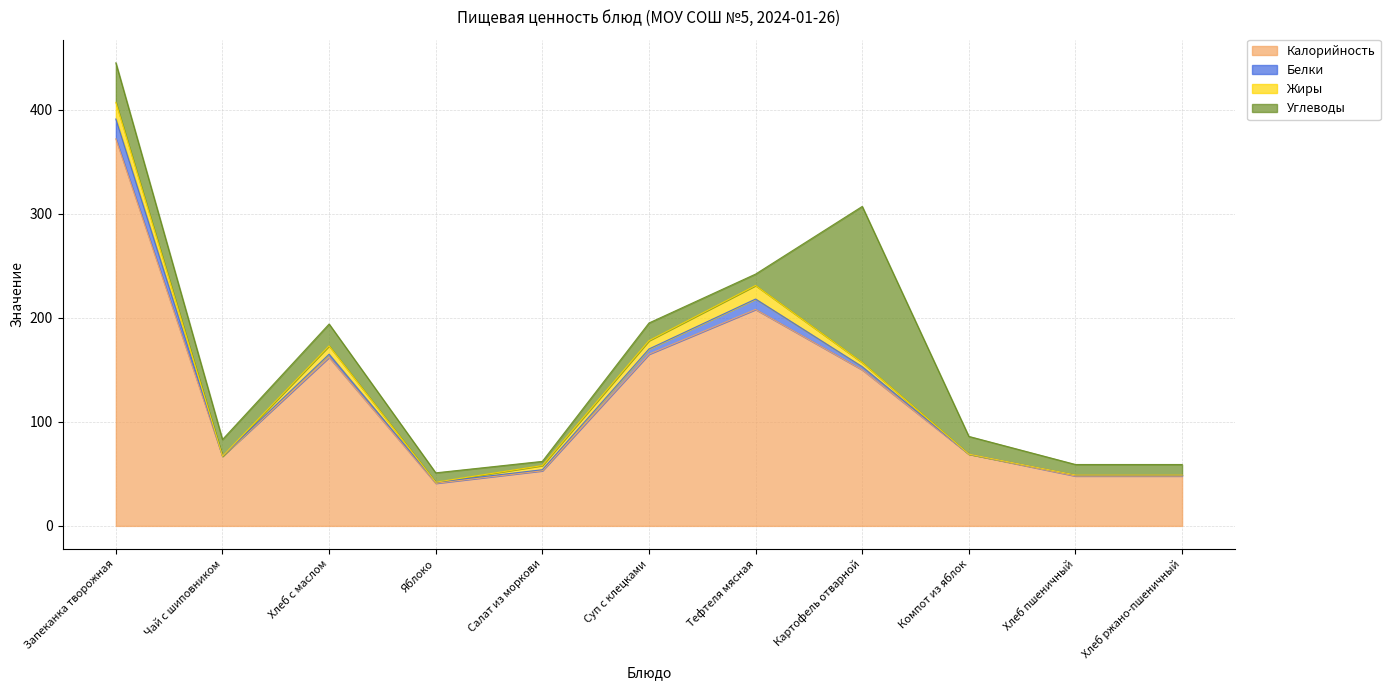

What is the label of the 2nd point from the right?

Хлеб пшеничный